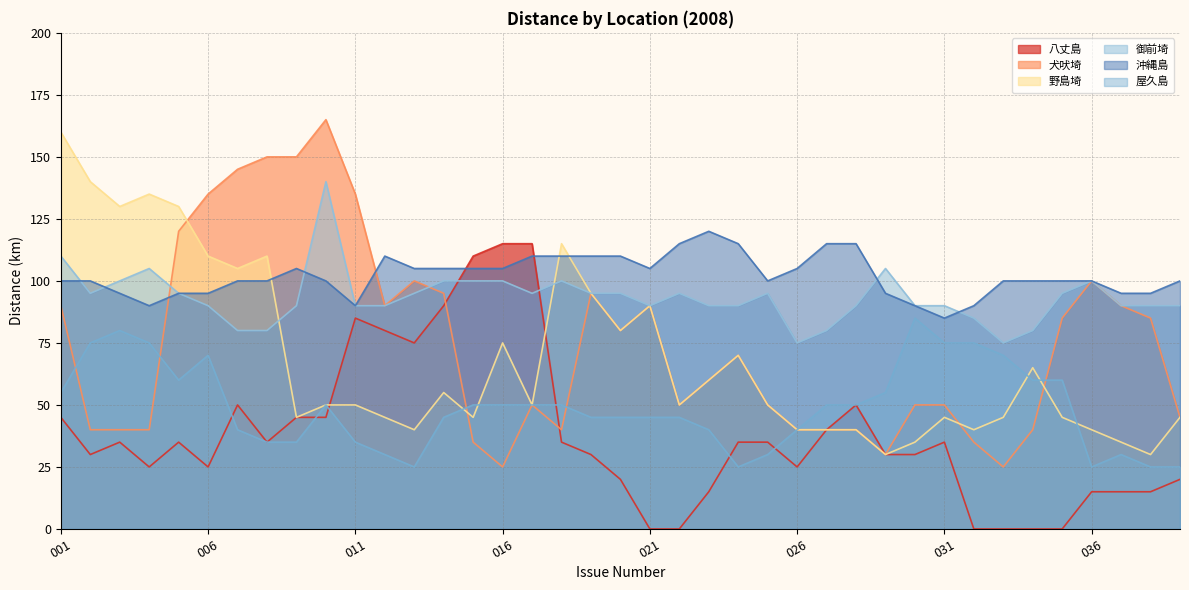

Count the 沖縄島 values in the range 95 to 110.

29